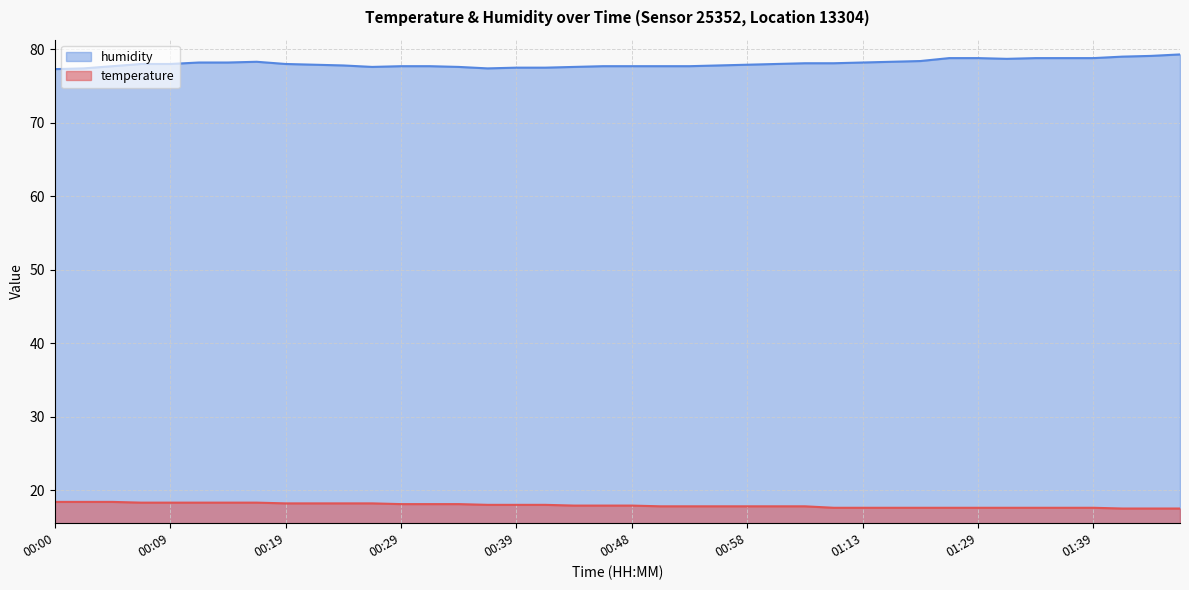

The humidity series shows 79.1 at 01:44. True or false?

True